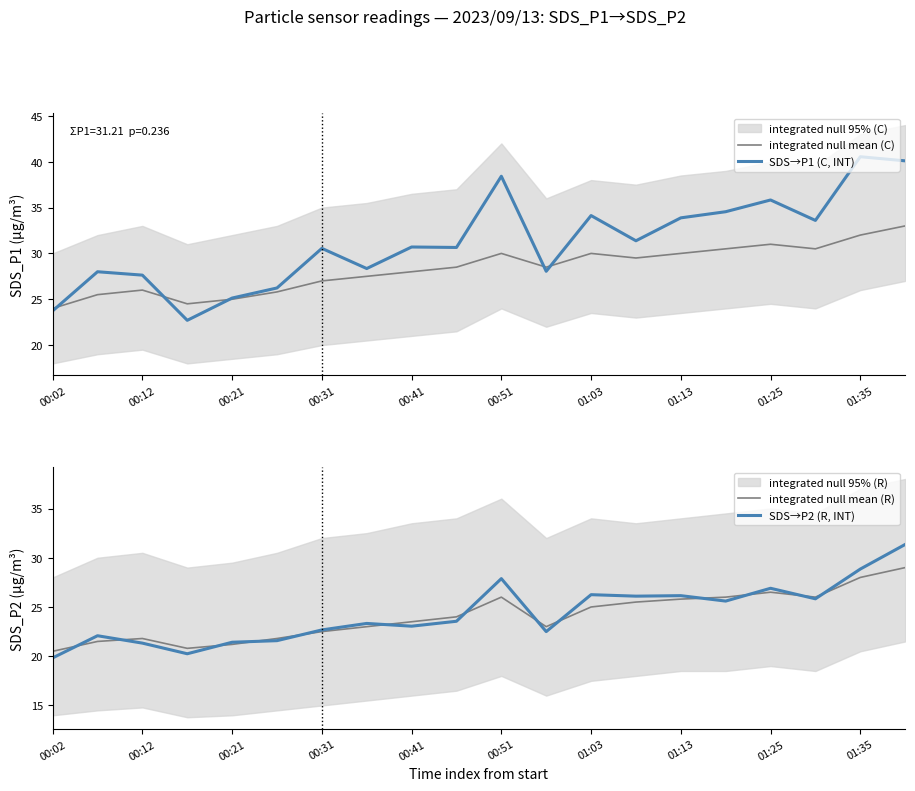

The SDS→P2 (R, INT) series shows 11.2 at 00:31. True or false?

False